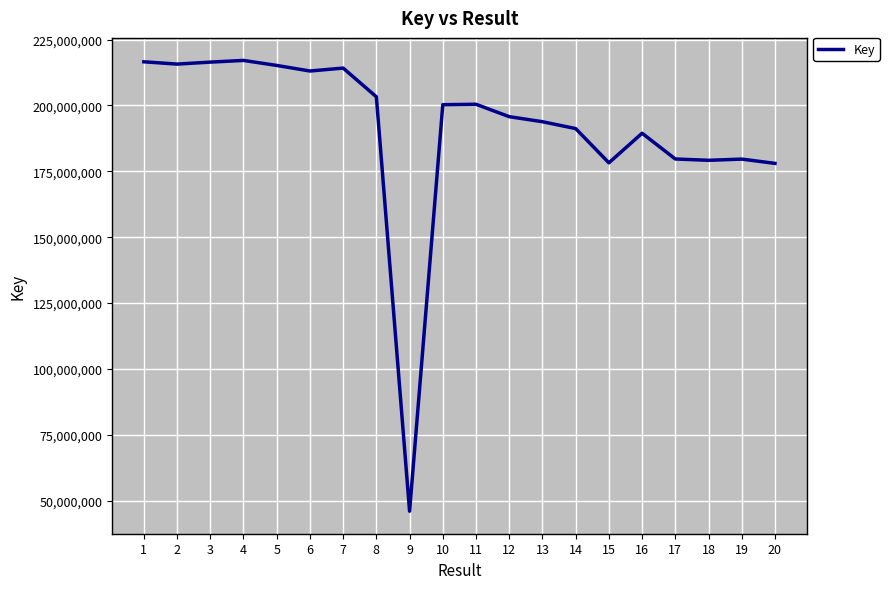

What value does the data have at 10, to the nearest 100?

200297800